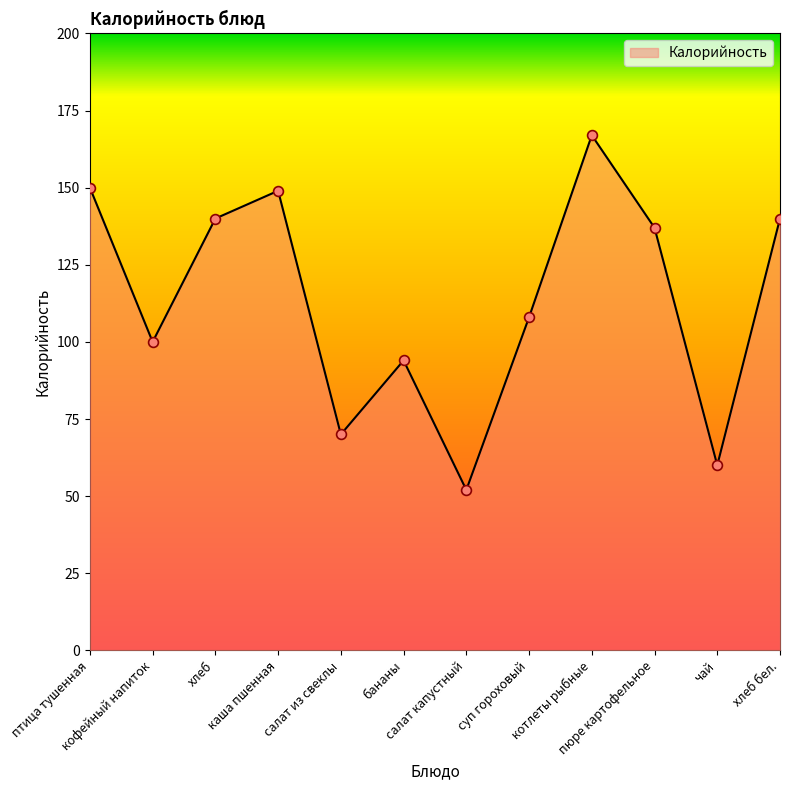

What is the change in value from птица тушенная to кофейный напиток?

-50